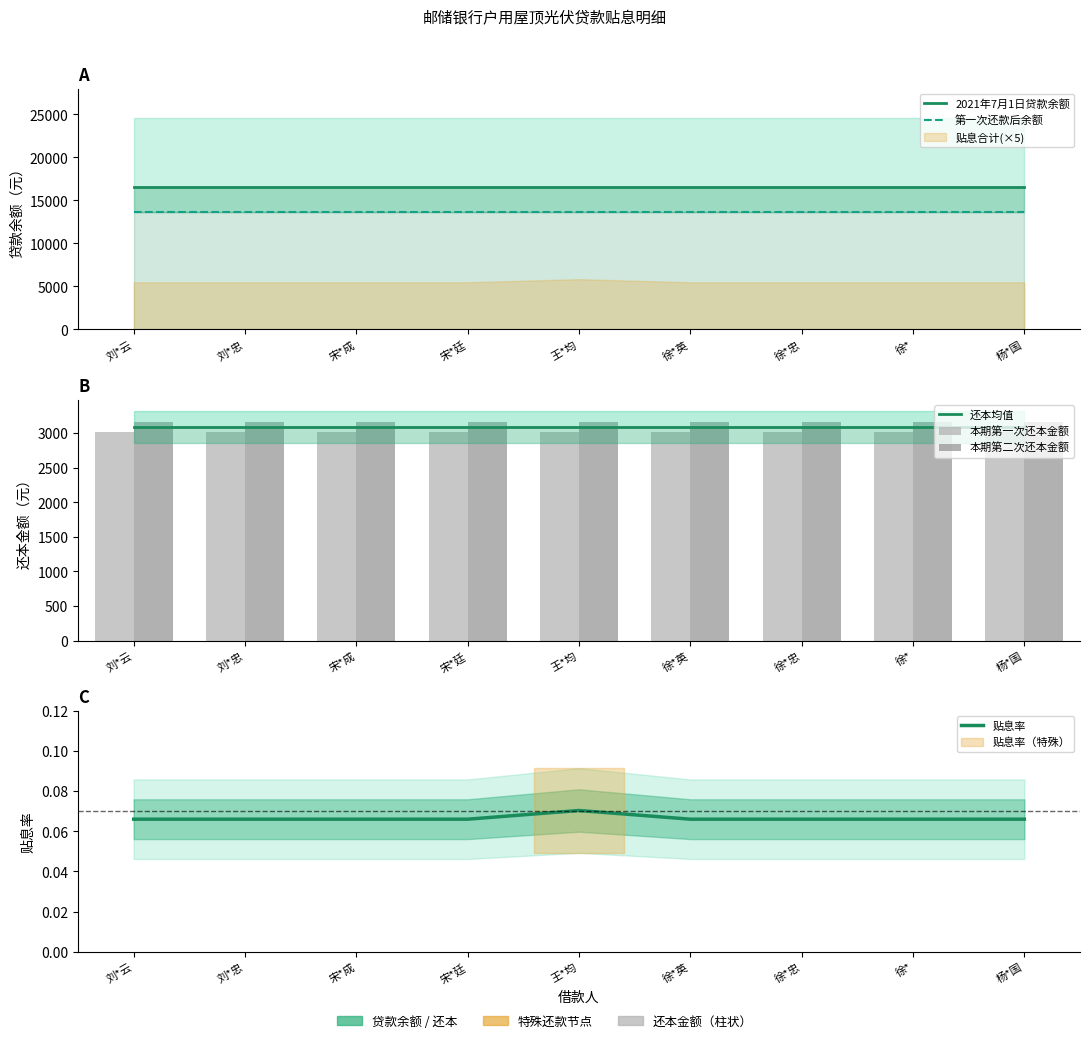

Between 宋*成 and 杨*国, which series saw the biggest shift?

2021年7月1日贷款余额